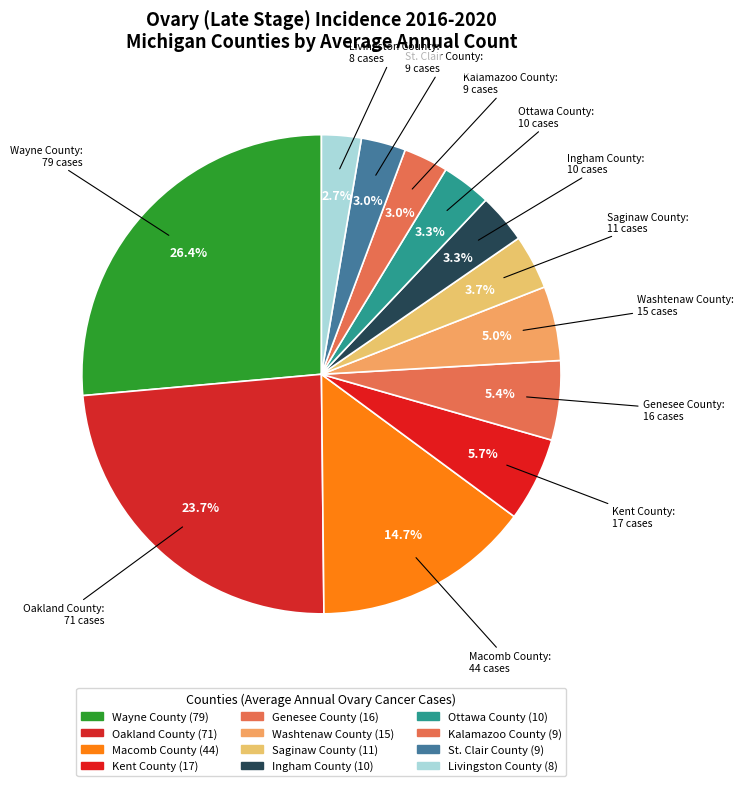

Does any single category account for the majority?

No